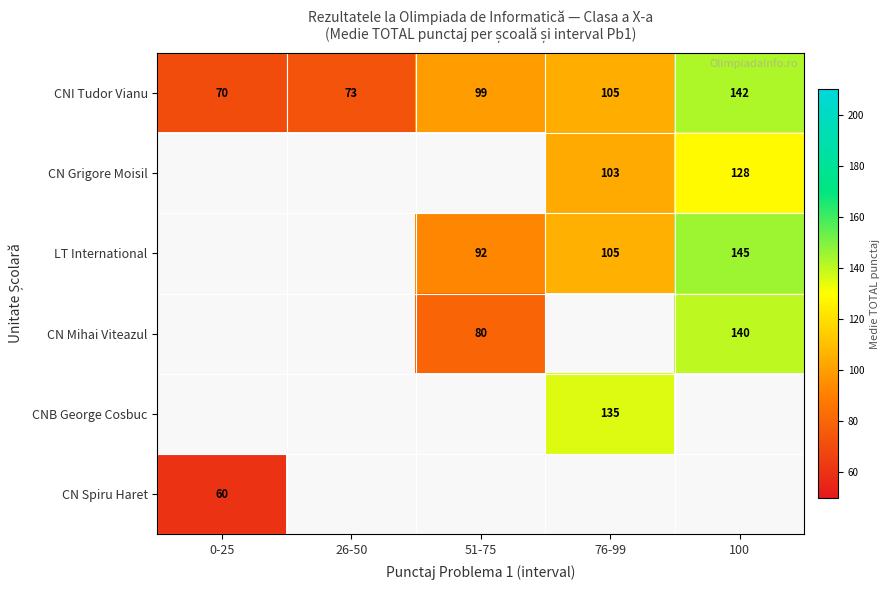

What is the average value of the CNI Tudor Vianu series?

98